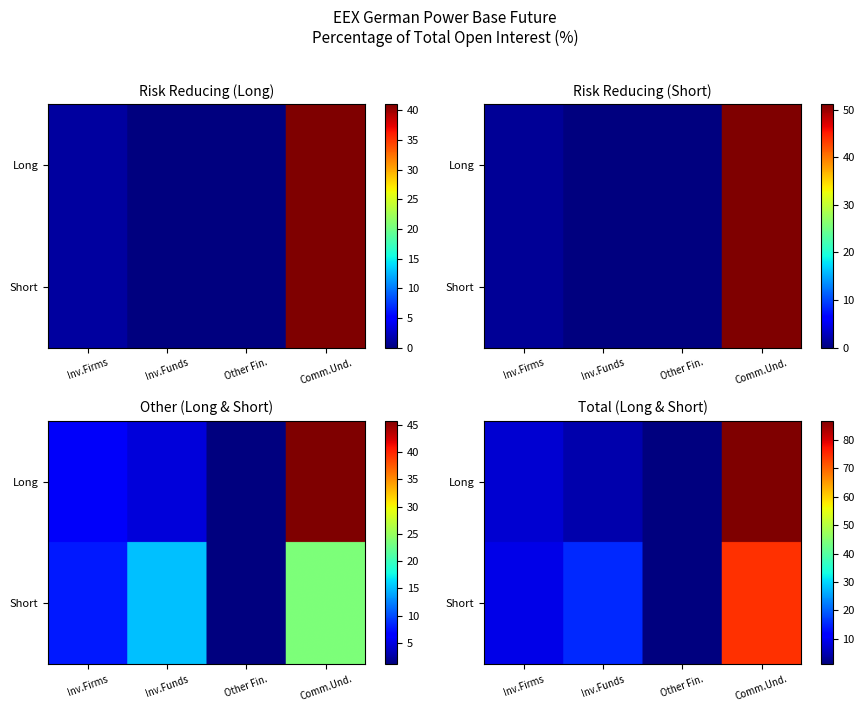

What is the difference between the second highest and minimum values in the Other (Long) series?

4.7